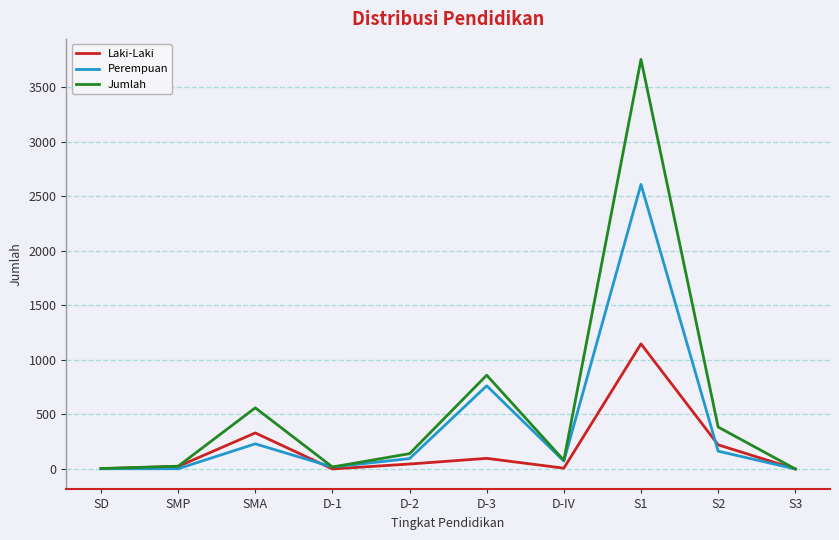

Which category has the highest value in the Laki-Laki series?

S1